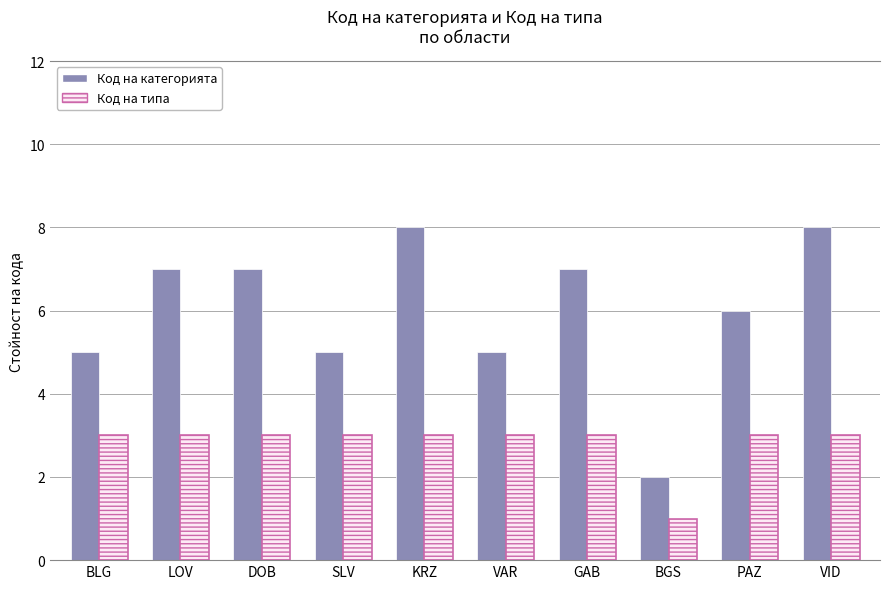

True or false: Код на категорията has a value of 10 at PAZ.

False